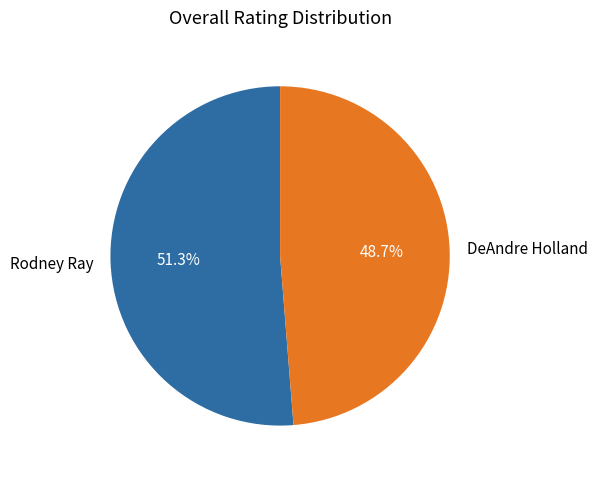

Does Rodney Ray account for over 50% of the chart?

Yes